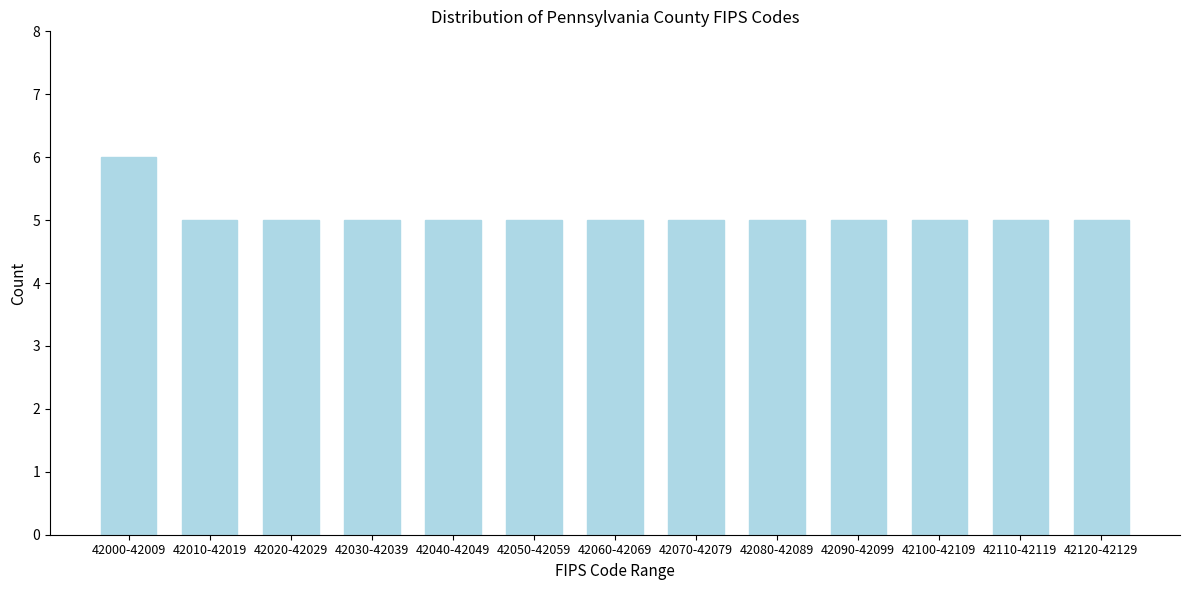

Reading left to right, list all the values displayed in this chart.

42000-42009=6	42010-42019=5	42020-42029=5	42030-42039=5	42040-42049=5	42050-42059=5	42060-42069=5	42070-42079=5	42080-42089=5	42090-42099=5	42100-42109=5	42110-42119=5	42120-42129=5